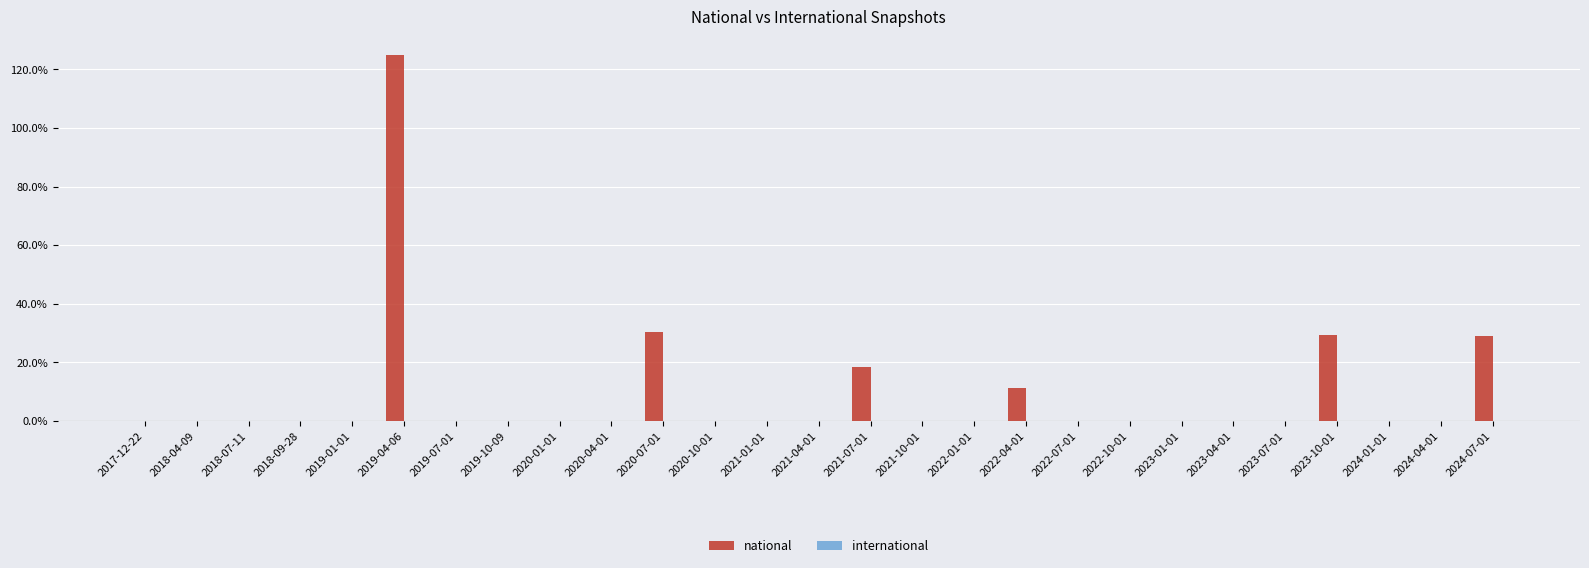

Which label corresponds to the largest value in the chart?

2019-04-06